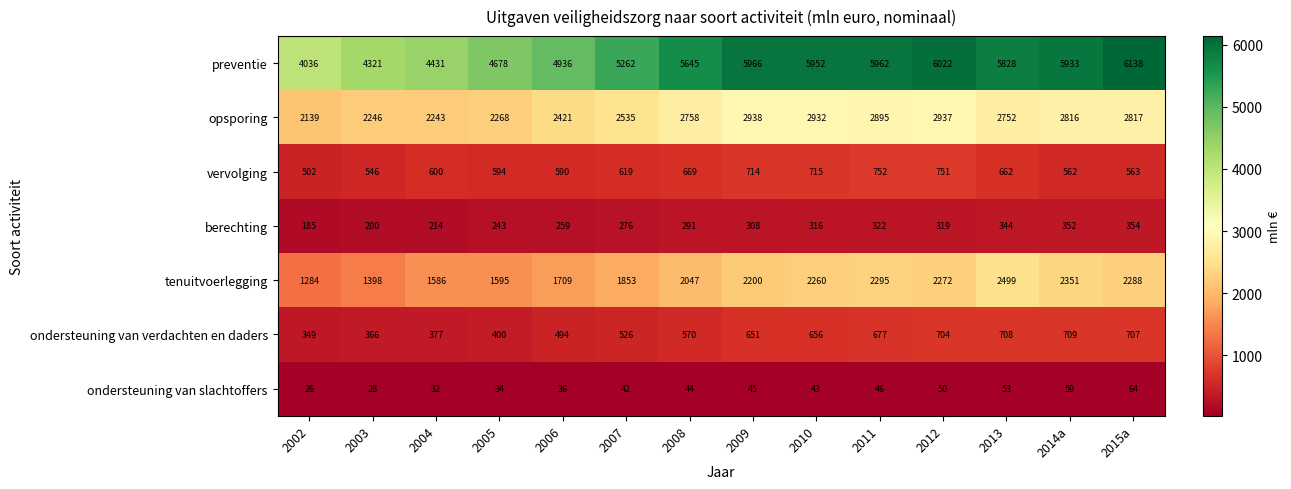

What is the spread (max minus min) of values at 2010?

5909